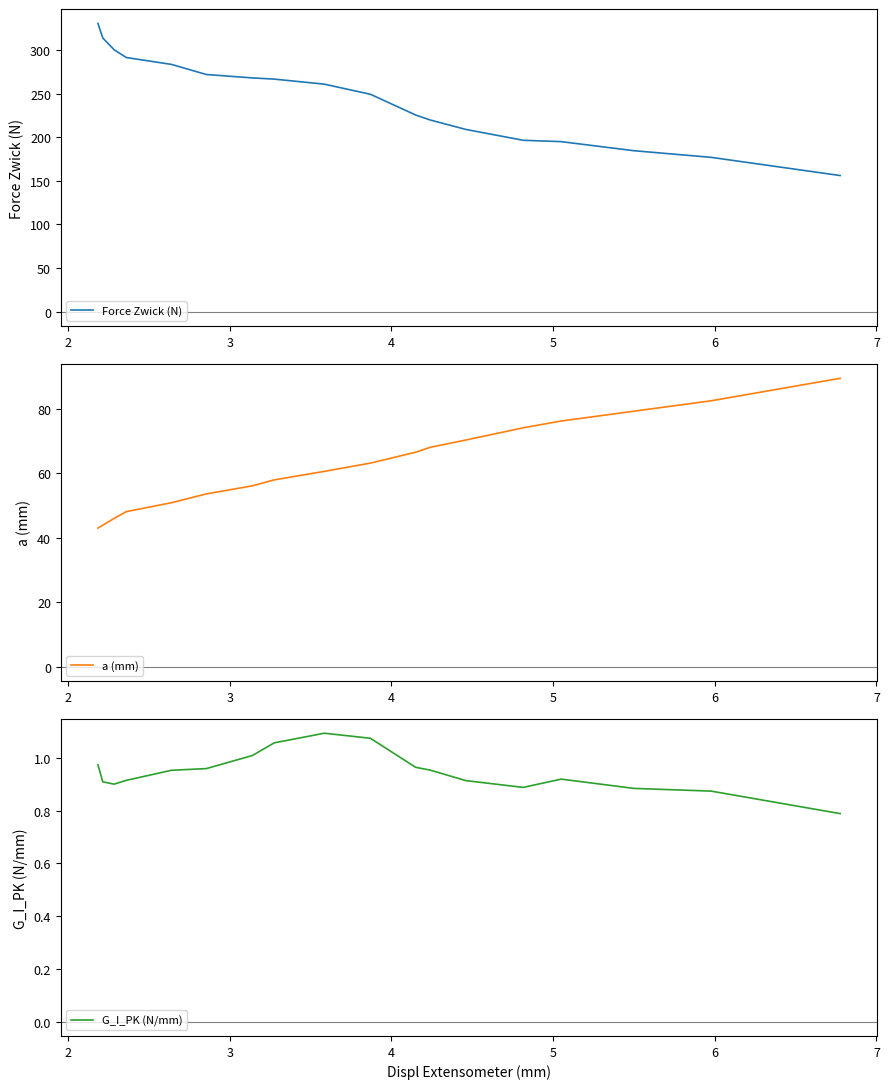

In G_I_PK (N/mm), how many points are higher than both neighbors (excluding endpoints)?

2